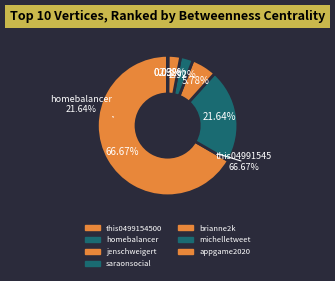

Which slice is the smallest?

michelletweet